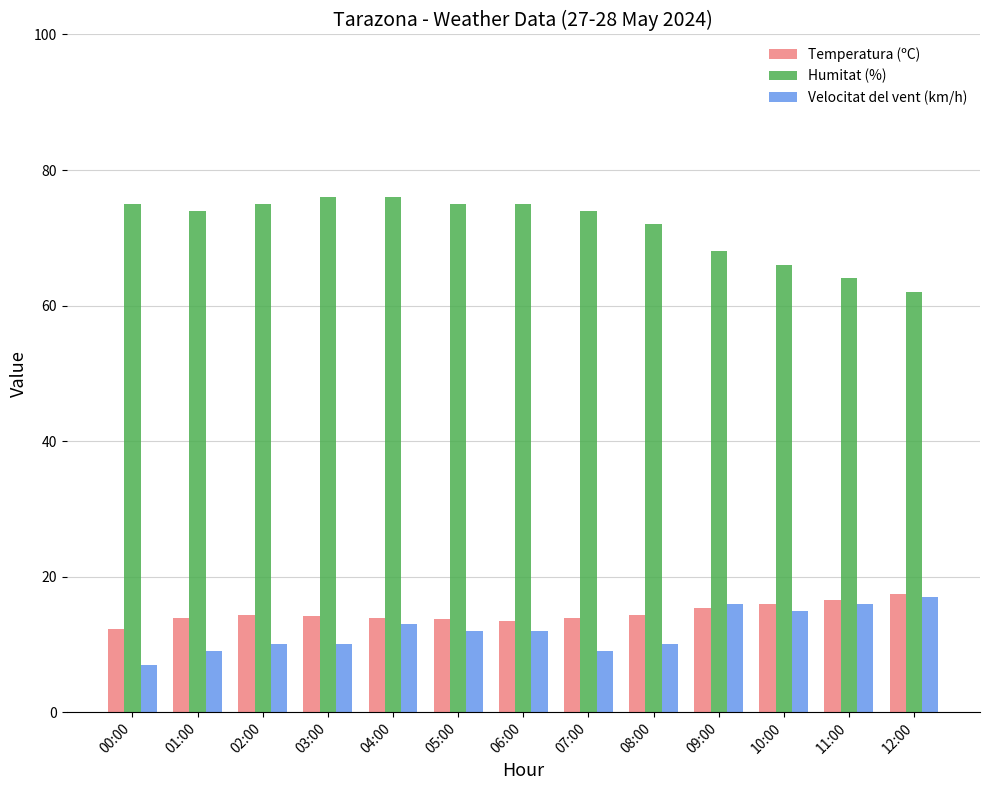

How many bars are there in total?

39